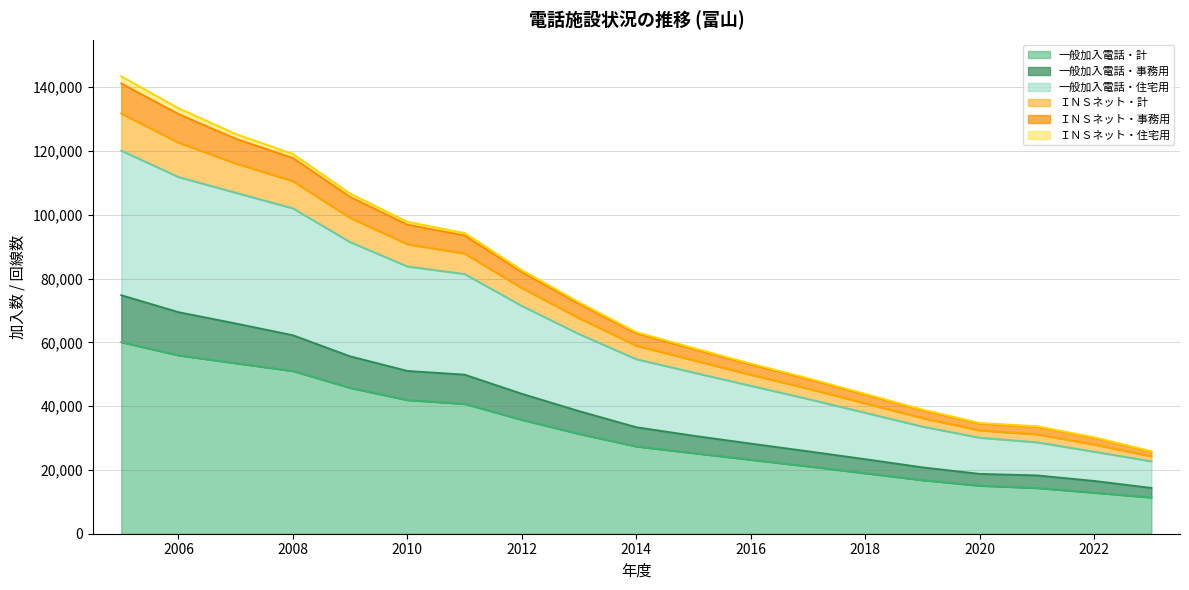

What are all the series names shown in the legend?

一般加入電話・計, 一般加入電話・事務用, 一般加入電話・住宅用, ＩＮＳネット・計, ＩＮＳネット・事務用, ＩＮＳネット・住宅用